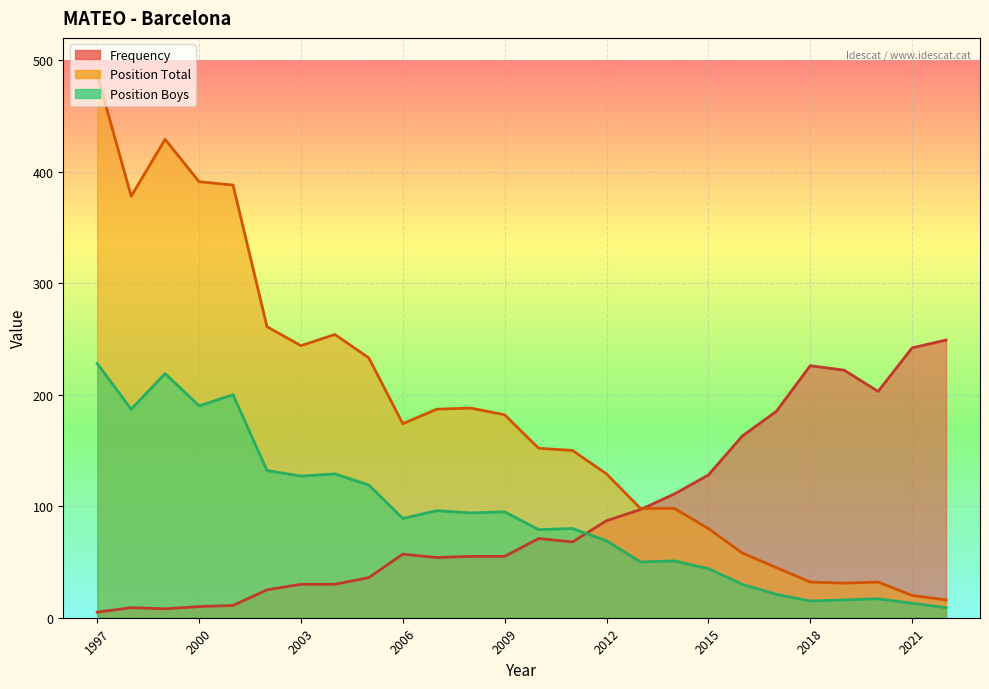

What is the sum of all Frequency values?

2437